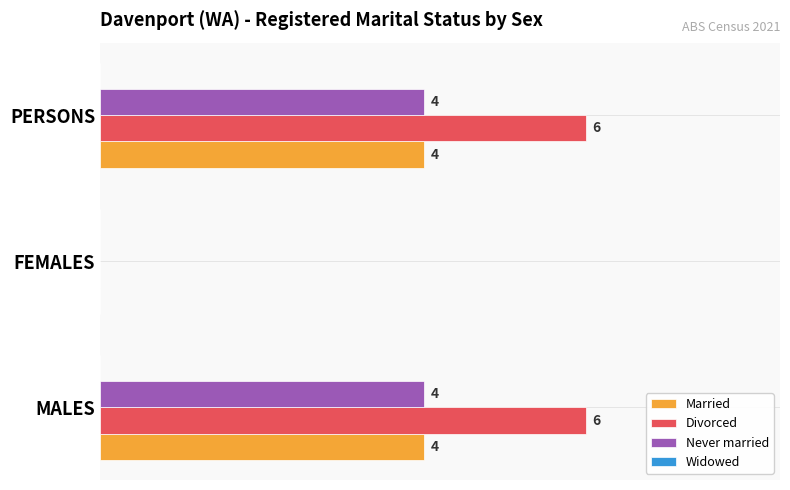

Is the value of Divorced at MALES greater than the value of Married at FEMALES?

Yes